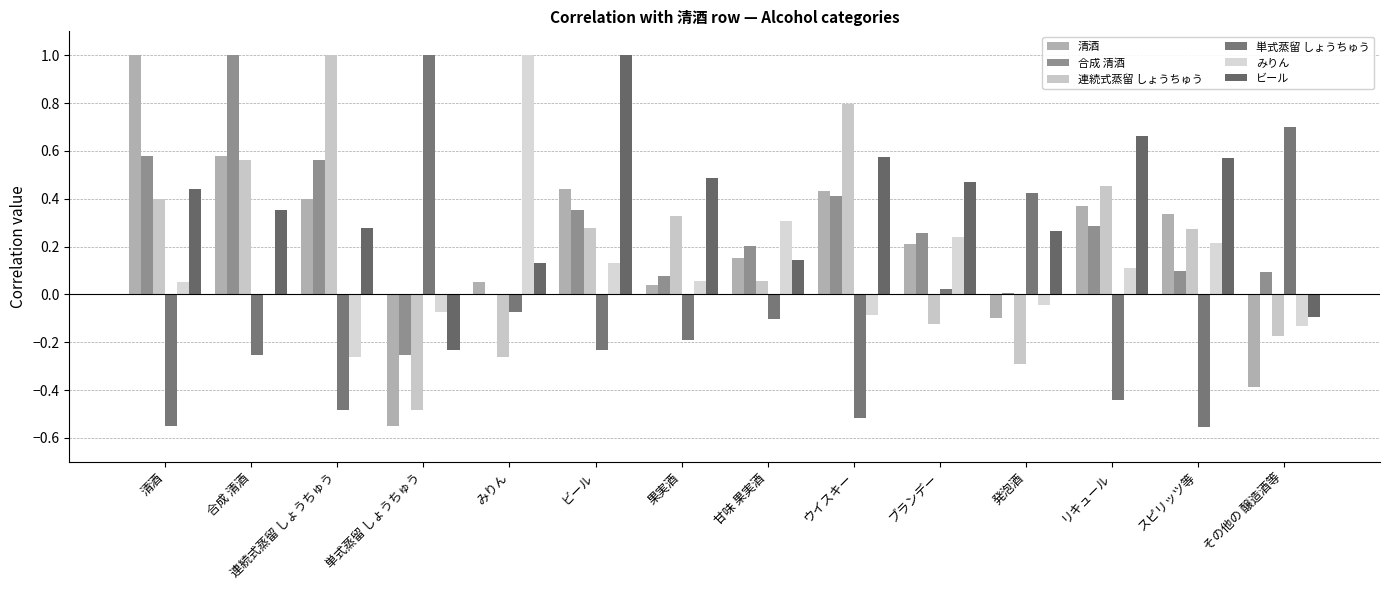

Count the number of categories in the chart.

14